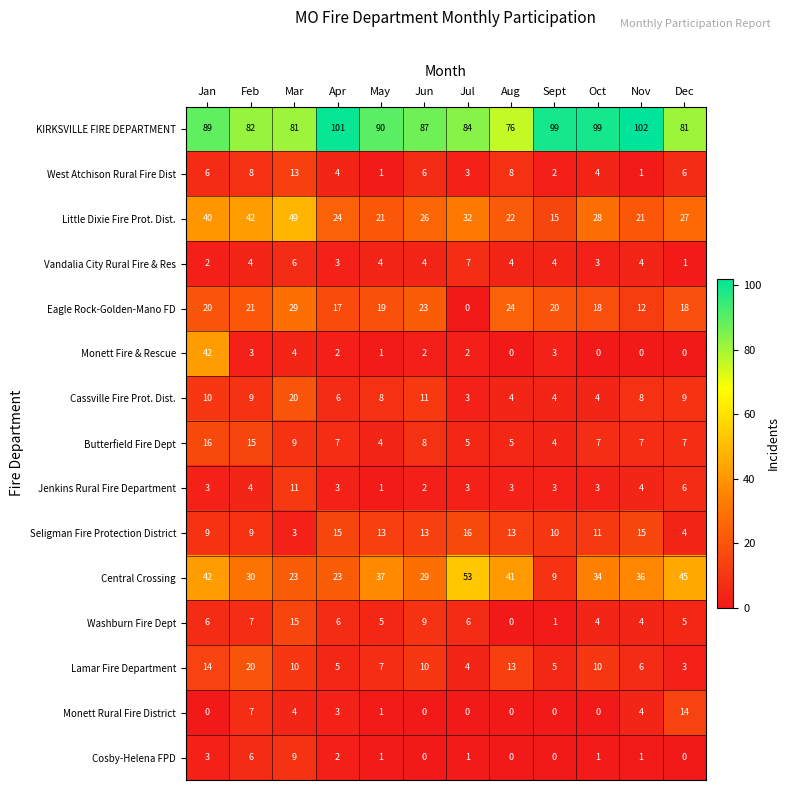

Which category has the highest value across all series?

Nov